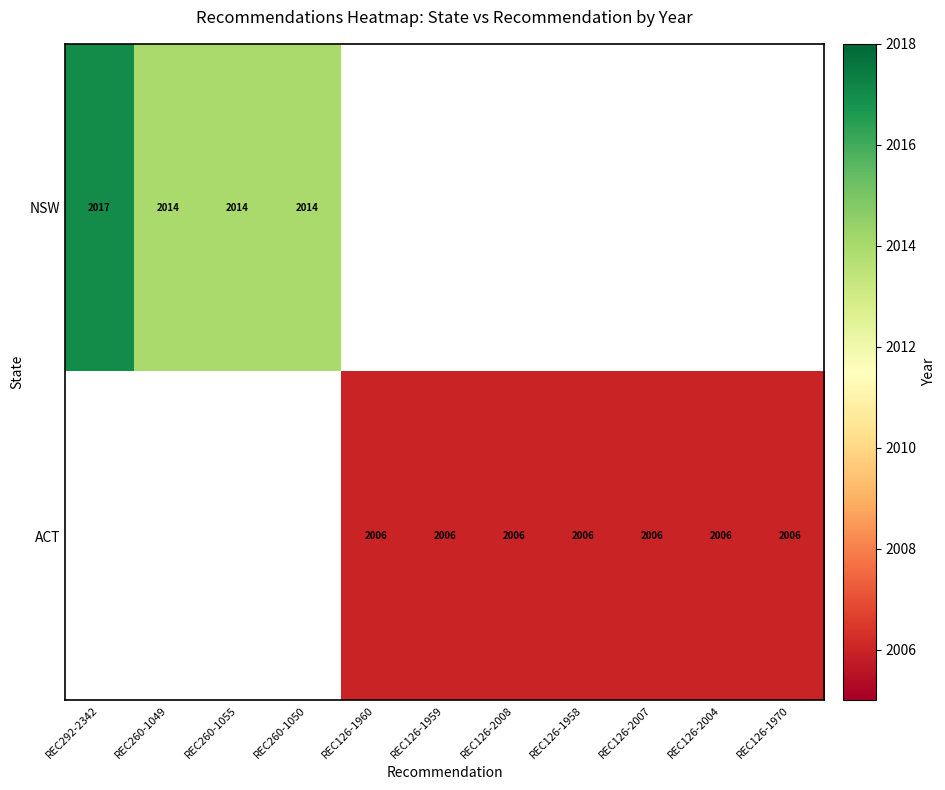

The ACT series shows 2006 at REC126-1960. True or false?

True